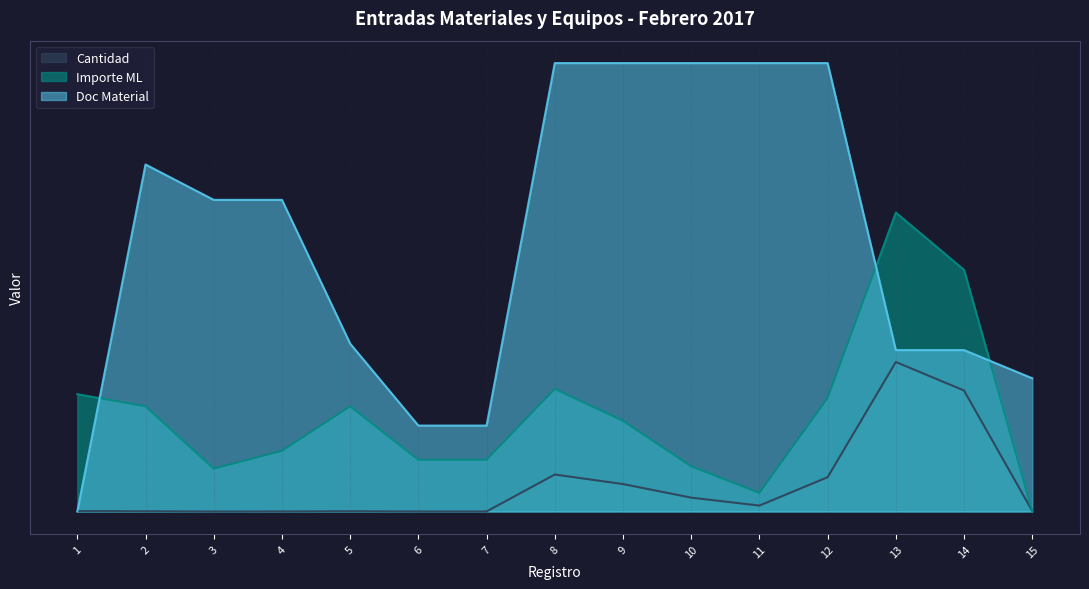

Is it true that Importe ML equals 0.3 at 12?

False